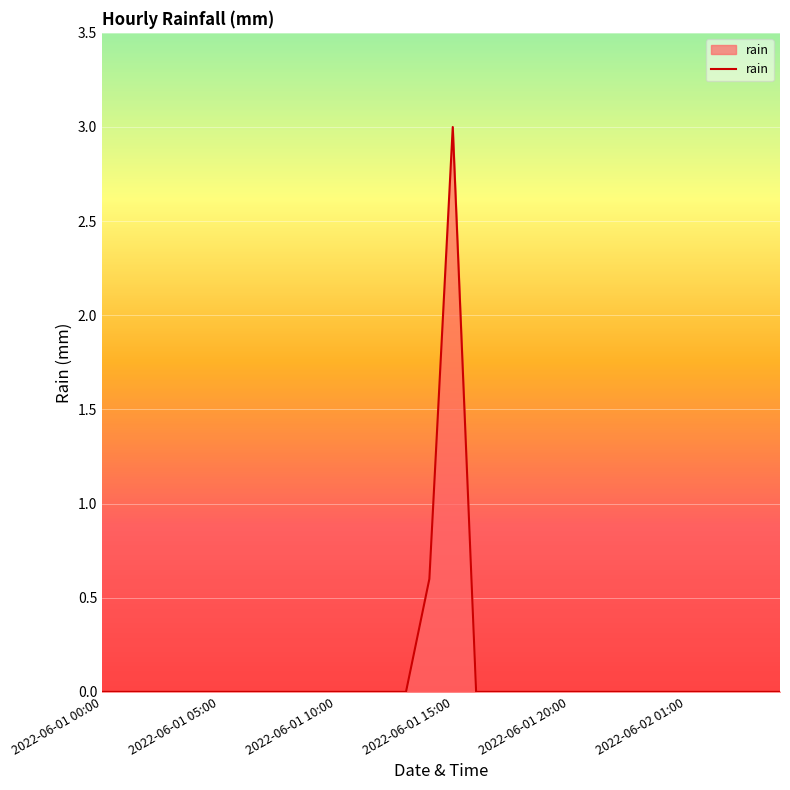

Does the chart display data point markers on the line(s)?

No